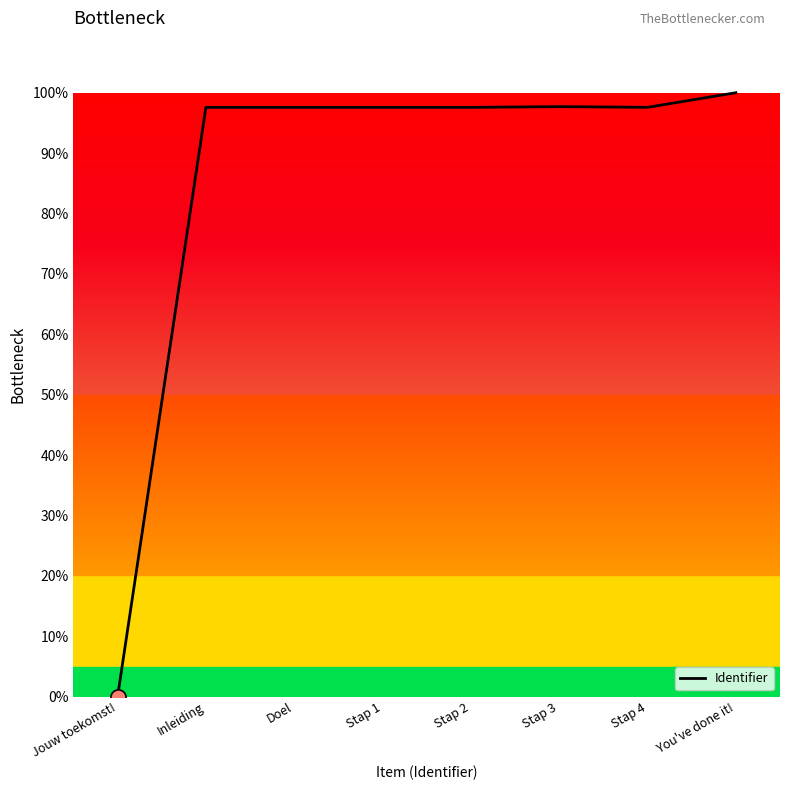

What is the change in value from Stap 3 to Stap 4?

-0.1